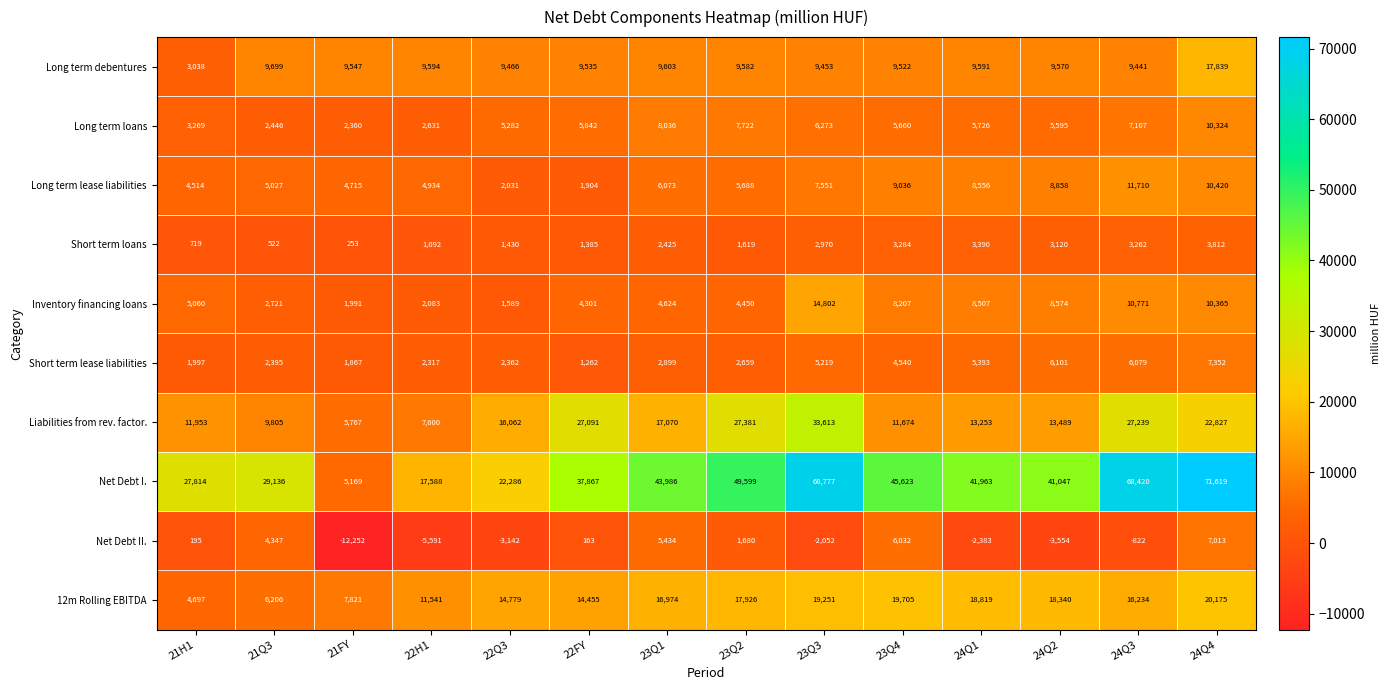

What is the difference between the highest and lowest values at 23Q4?

42339